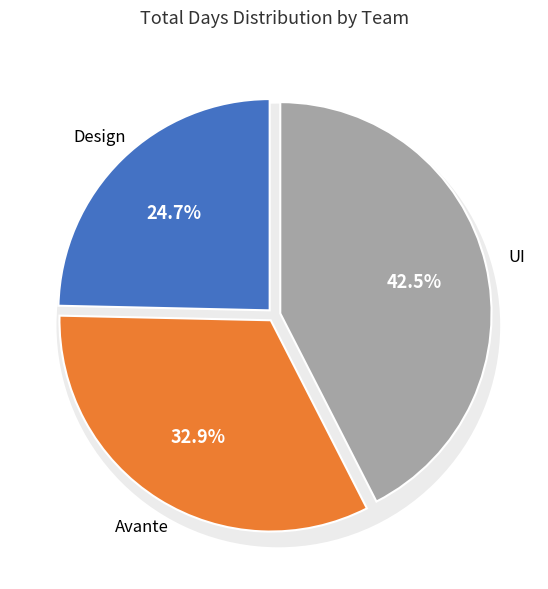

The UI slice represents 54% of the pie. True or false?

False